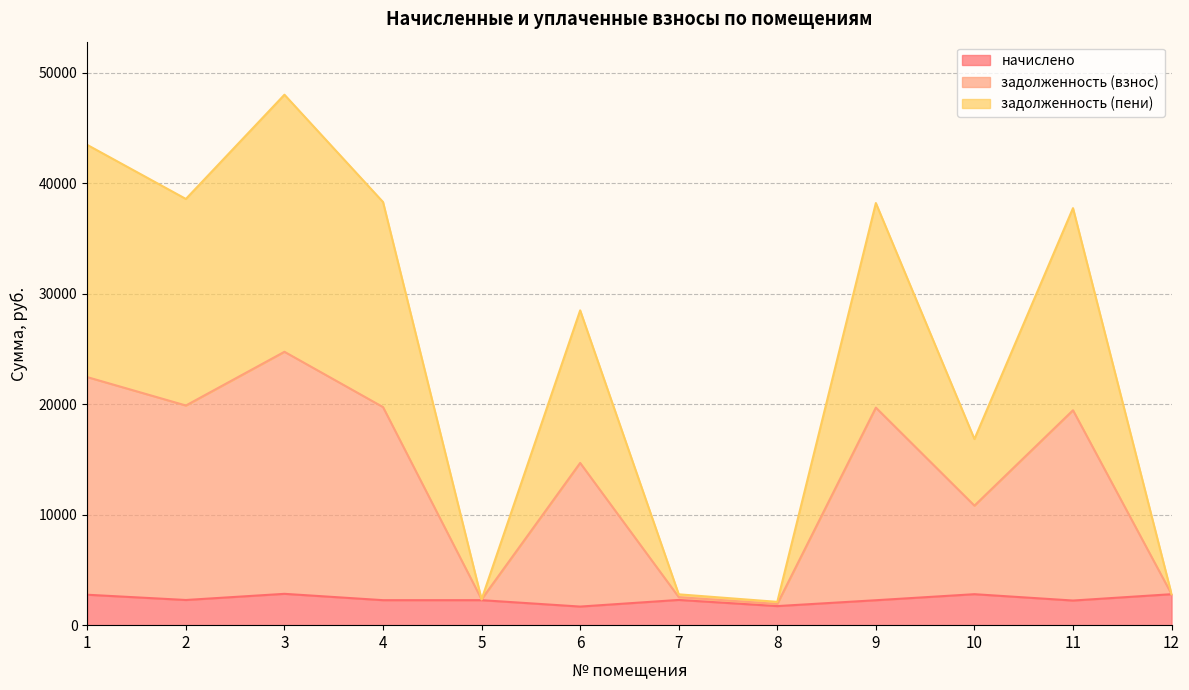

True or false: задолженность (взнос) has a value of 24449.0 at 10.

False